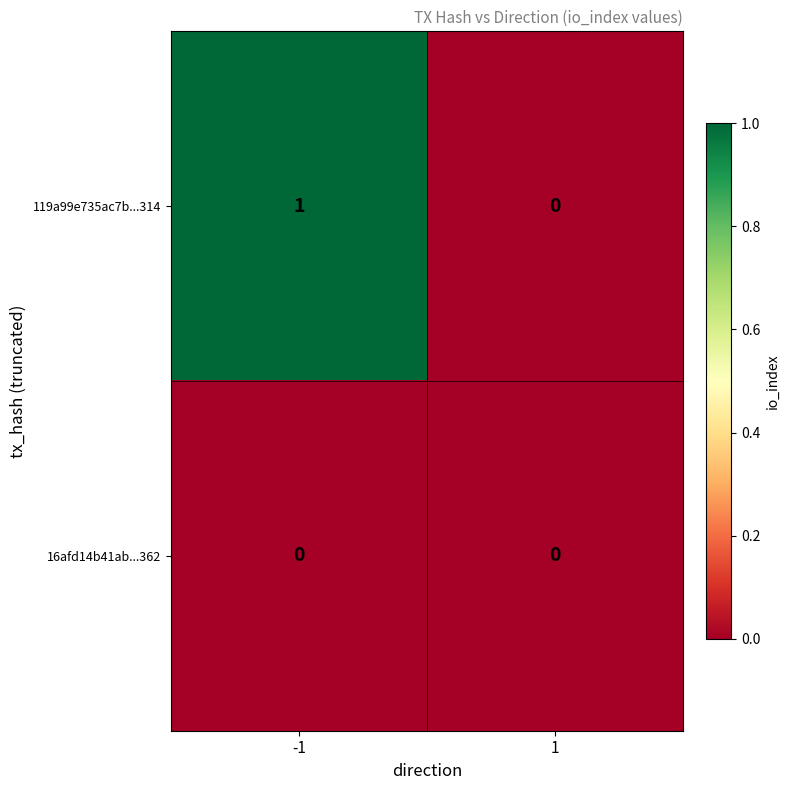

True or false: 16afd14b41ab...362 has a value of 0 at 1.

True